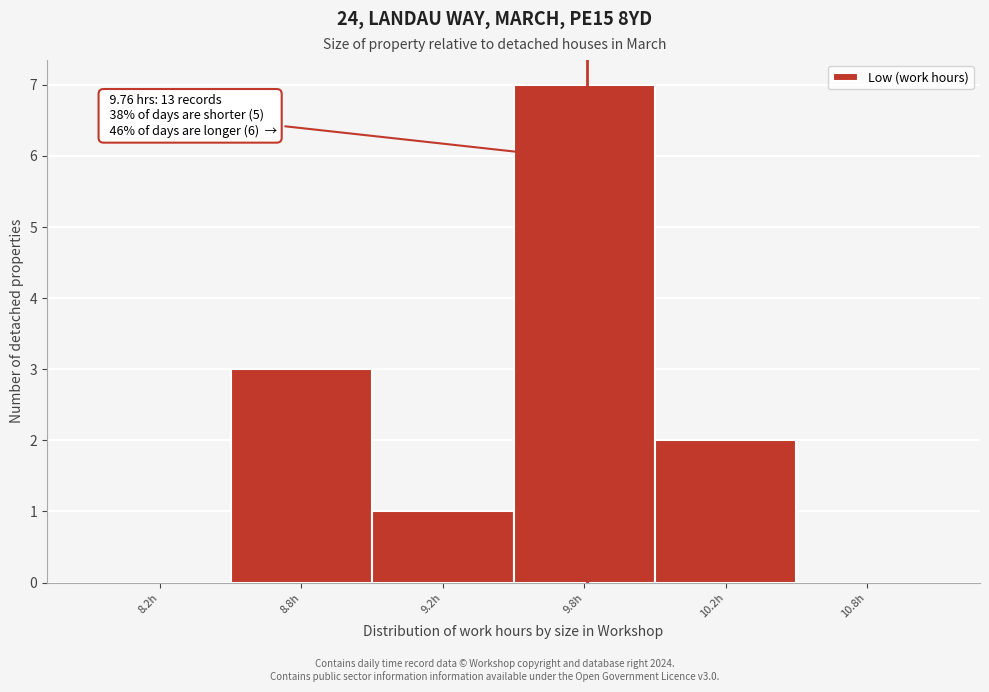

Reading left to right, transcribe all the data shown in this chart.

8.2h=0	8.8h=3	9.2h=1	9.8h=7	10.2h=2	10.8h=0